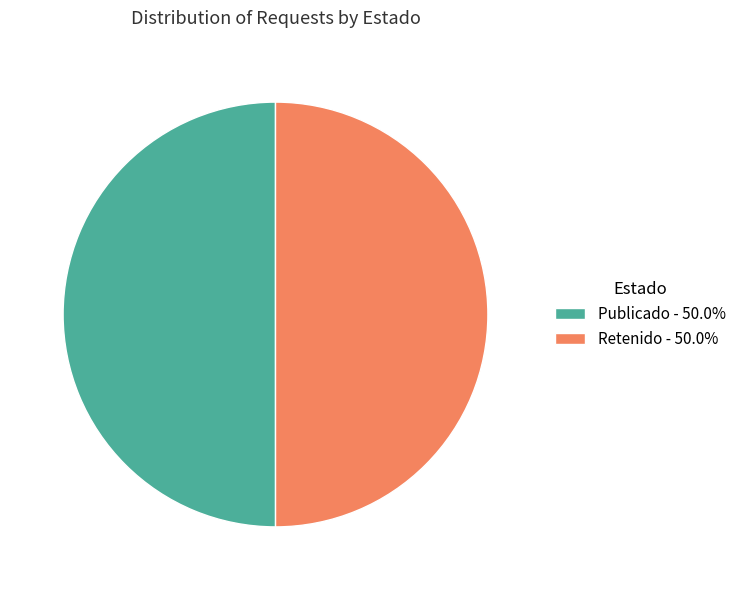

Is the sum of Publicado - 50.0% and Retenido - 50.0% greater than half?

Yes